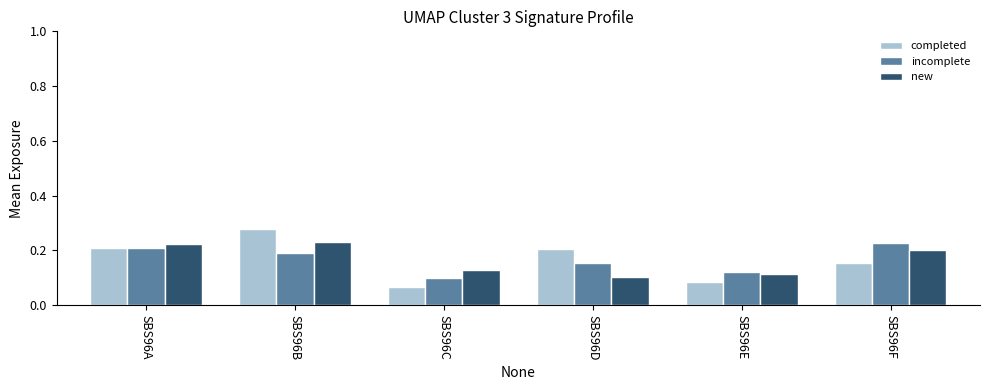

Which category has the highest value in the incomplete series?

SBS96F